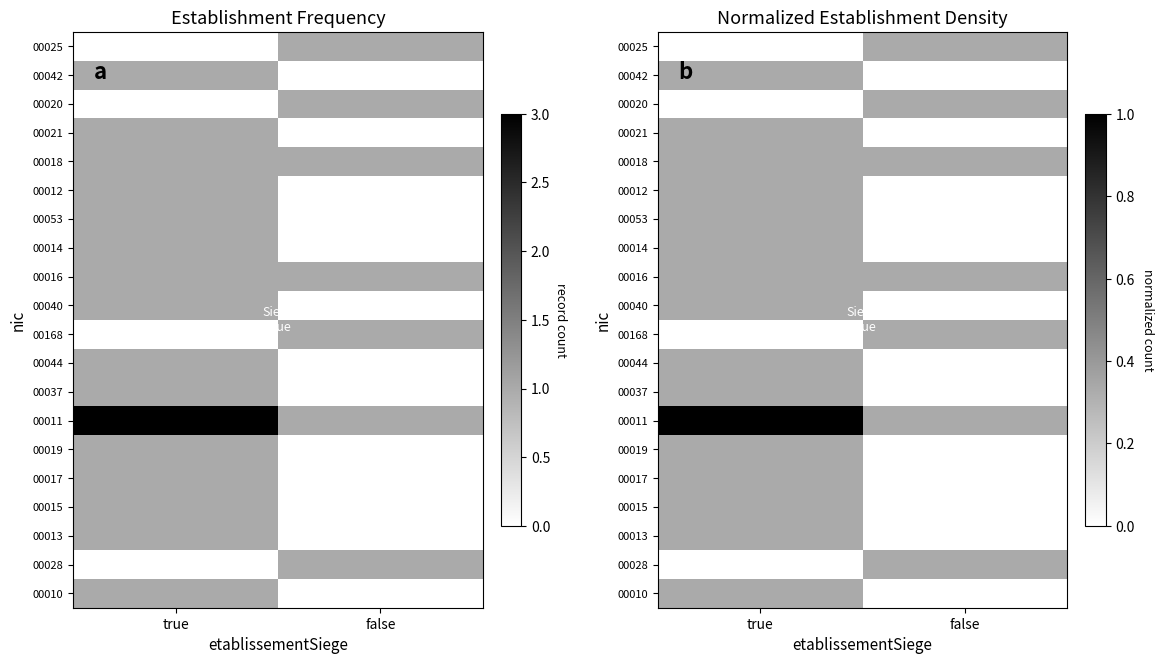

Rank the categories by 00028 value from highest to lowest.

false, true